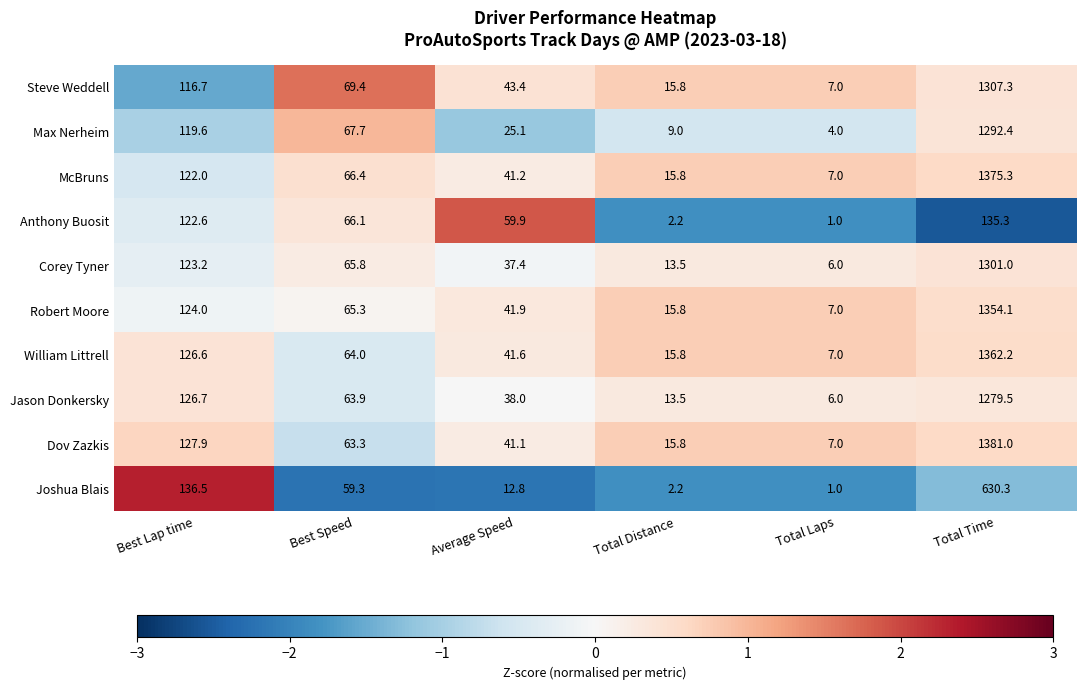

List the labels in order of Steve Weddell value, largest first.

Total Time, Best Lap time, Best Speed, Average Speed, Total Distance, Total Laps